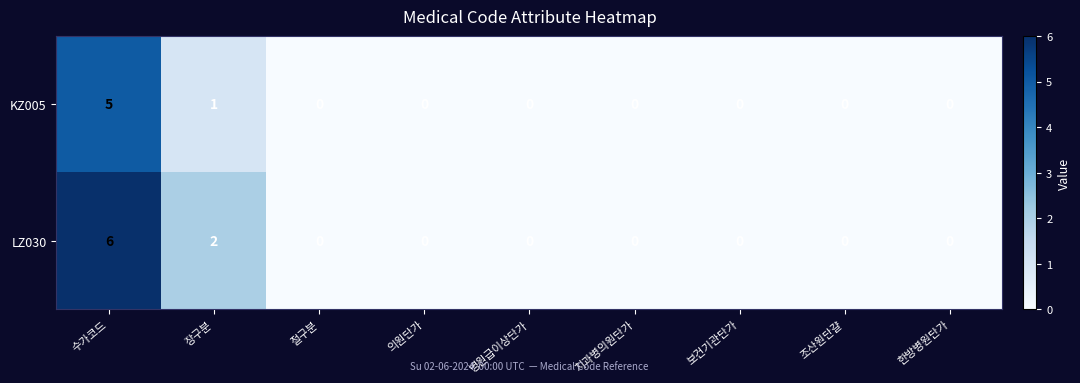

List the series in order of their overall mean, lowest first.

KZ005, LZ030